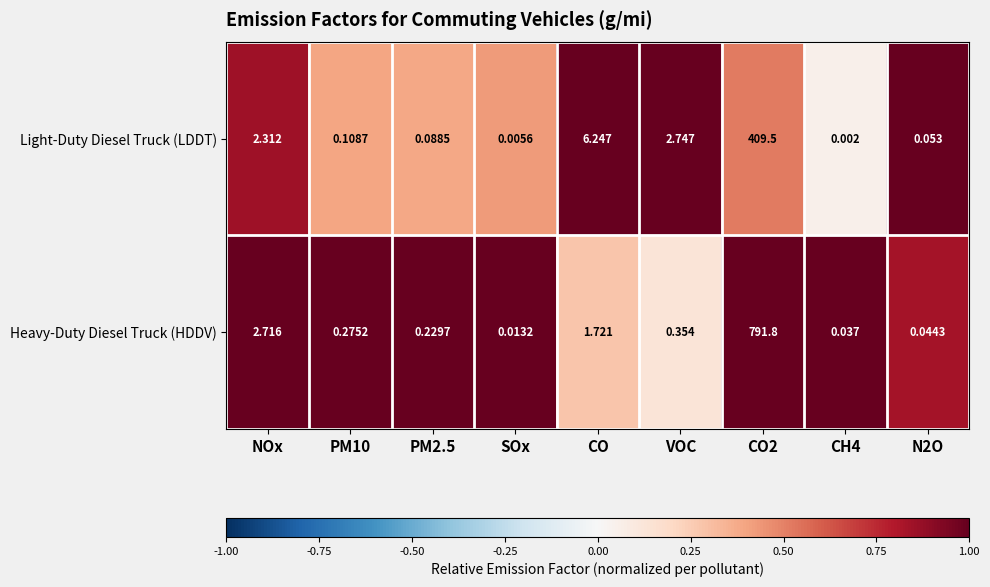

Which category has the lowest value in the Heavy-Duty Diesel Truck (HDDV) series?

SOx